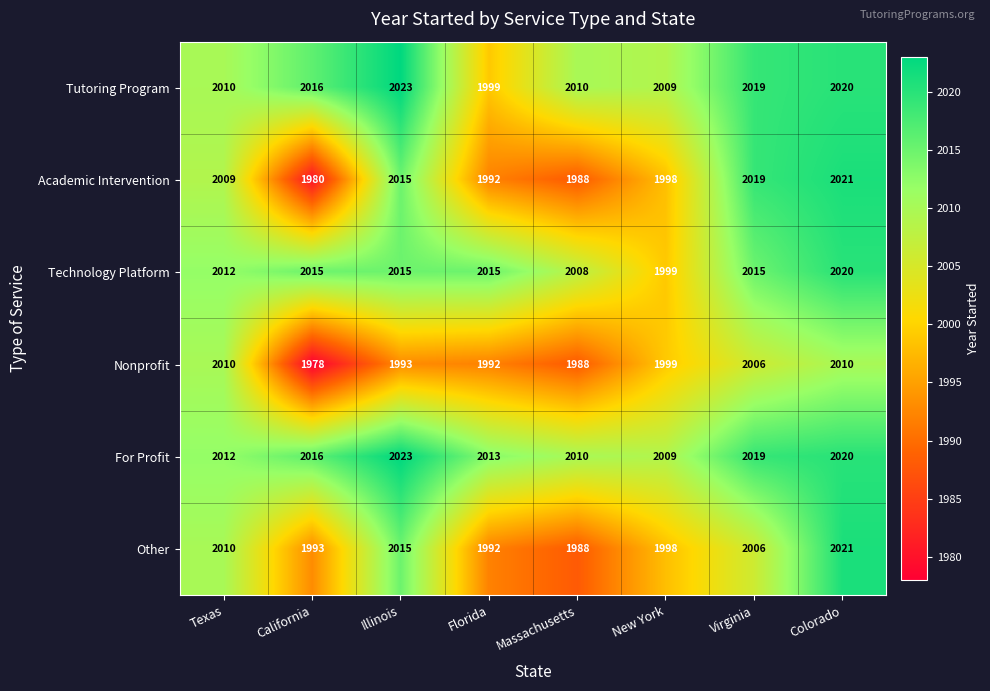

The Technology Platform series shows 1129 at Colorado. True or false?

False